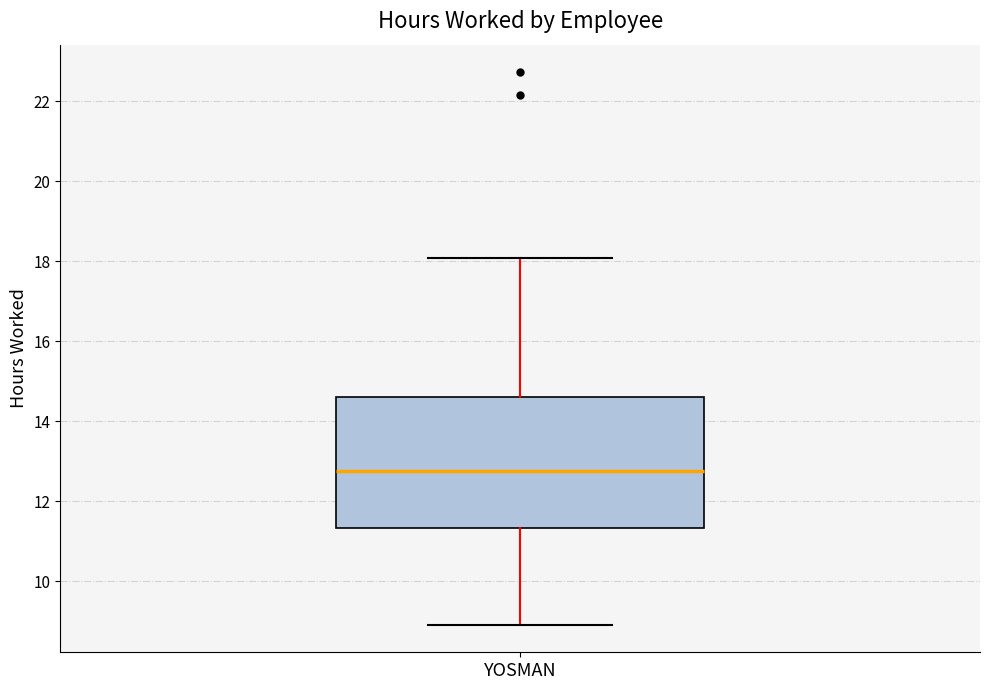

Read this box plot against the y-axis: the position of the median line, the range covered by the box, and the ends of both whiskers. The values are not printed on the chart, so give them approximately, as read against the axis.

median 12.8, box 11.4 to 14.6, whiskers 9.0 to 18.0